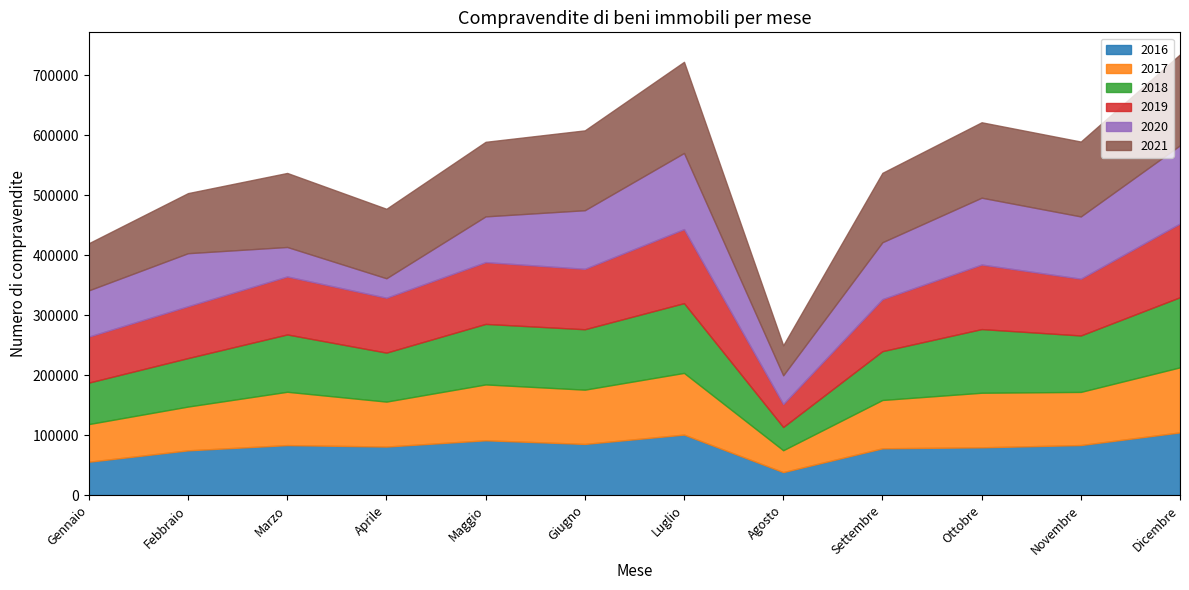

The value of 2020 at Settembre is 94840. True or false?

True